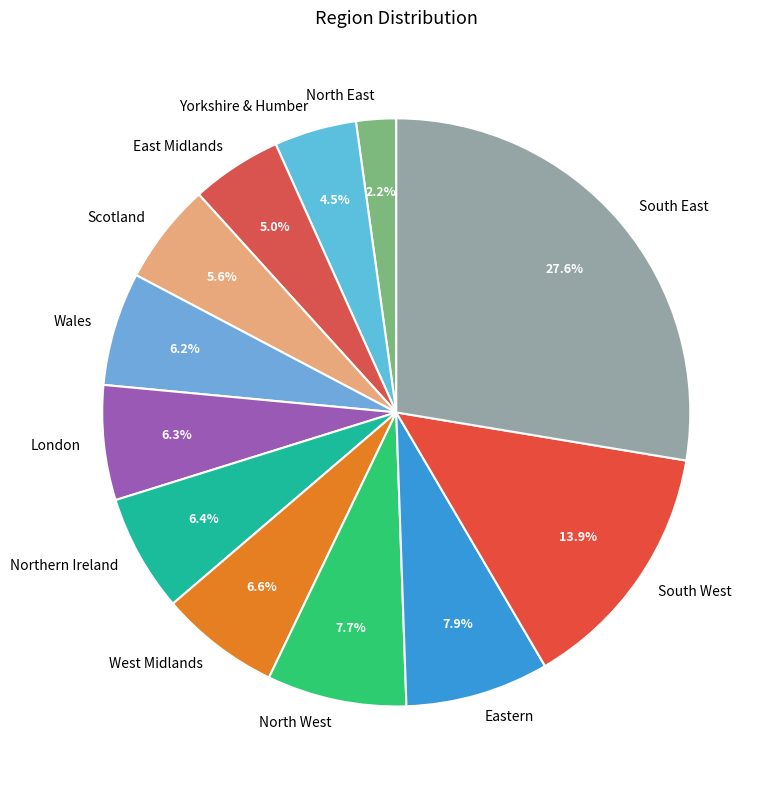

Does North East account for over 50% of the chart?

No